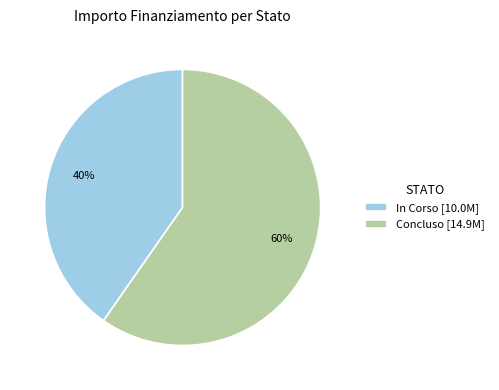

To the nearest percent, what is the combined percentage of In Corso [10.0M] and Concluso [14.9M]?

100%